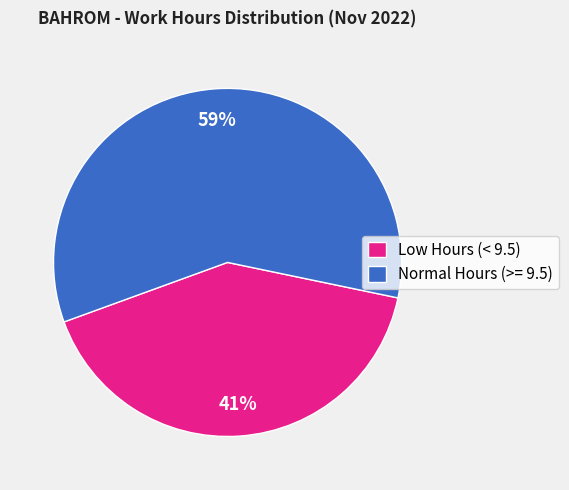

To the nearest percent, what percentage of the pie is Normal Hours (>= 9.5)?

59%